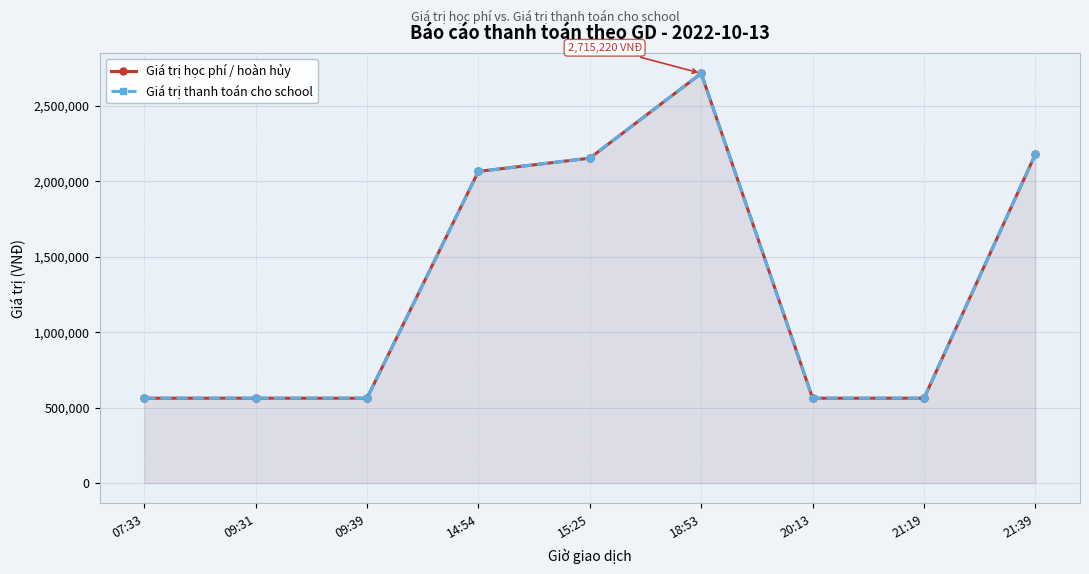

How many interior local peaks does the Giá trị học phí / hoàn hủy series have?

1